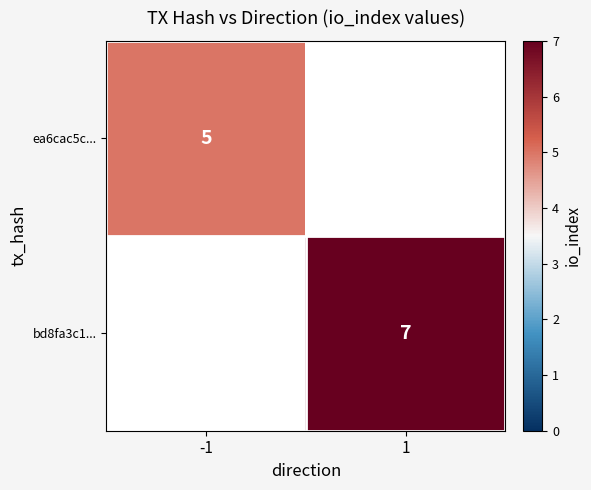

The value of bd8fa3c1... at 1 is 4.2. True or false?

False